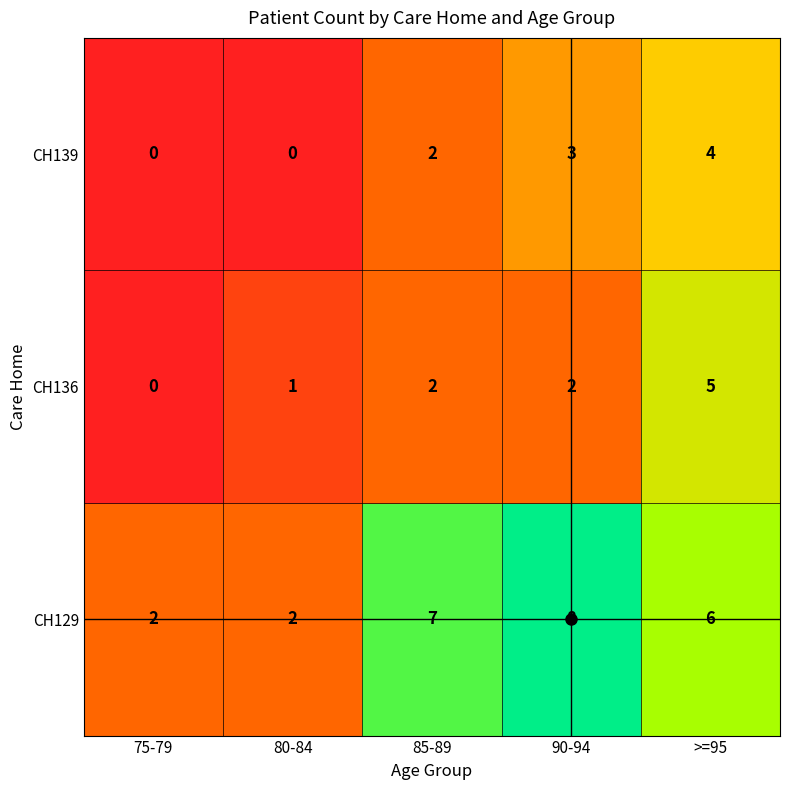

Count the number of categories in the chart.

5